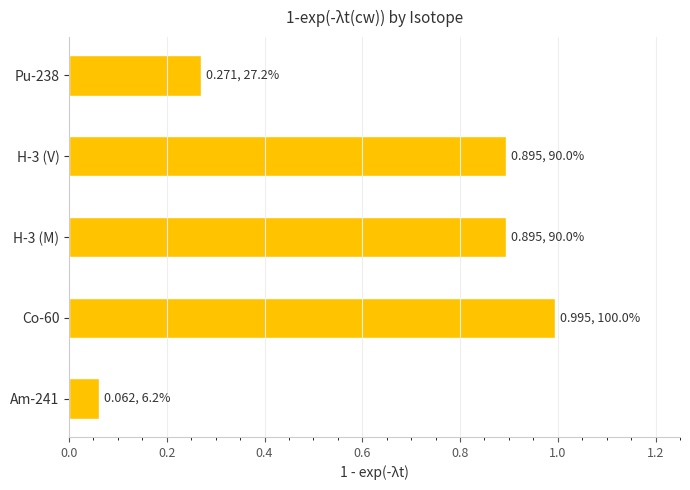

The chart shows a value of 1.0 at Co-60. True or false?

True